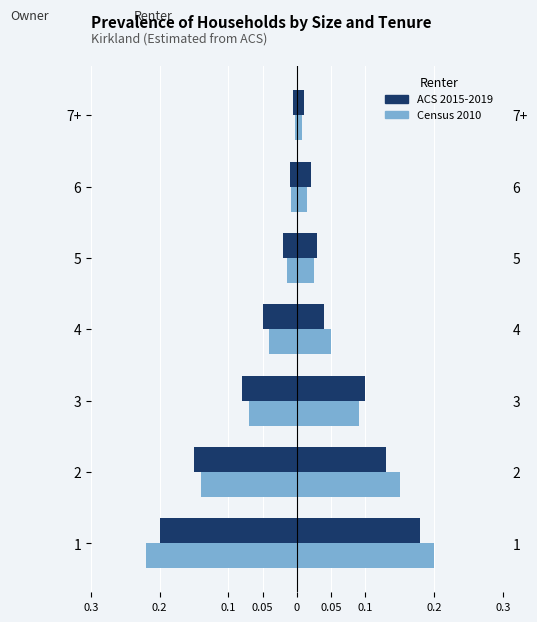

Is the value of Census 2010 at 1 greater than the value of ACS 2015-2019 at 2?

No